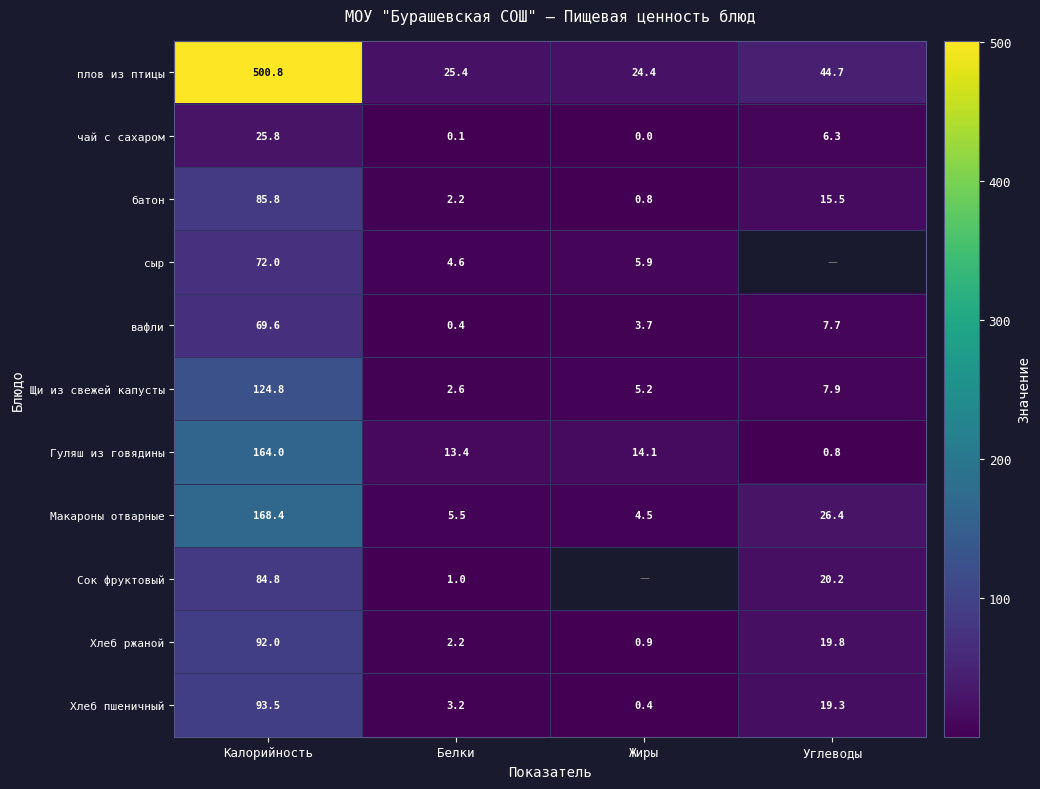

Is it true that Макароны отварные equals 303.1 at Калорийность?

False